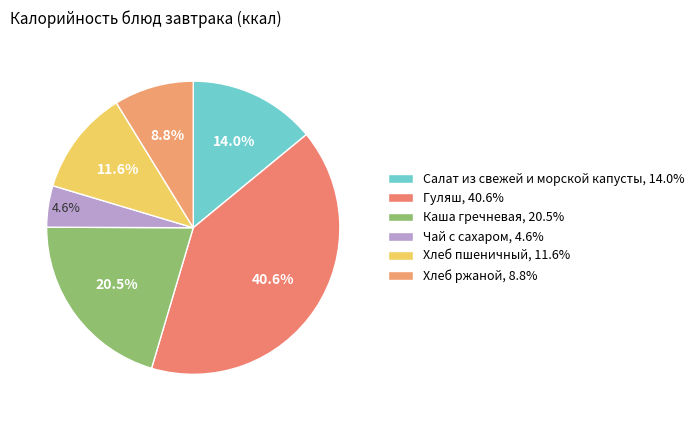

Does Гуляш account for over 50% of the chart?

No